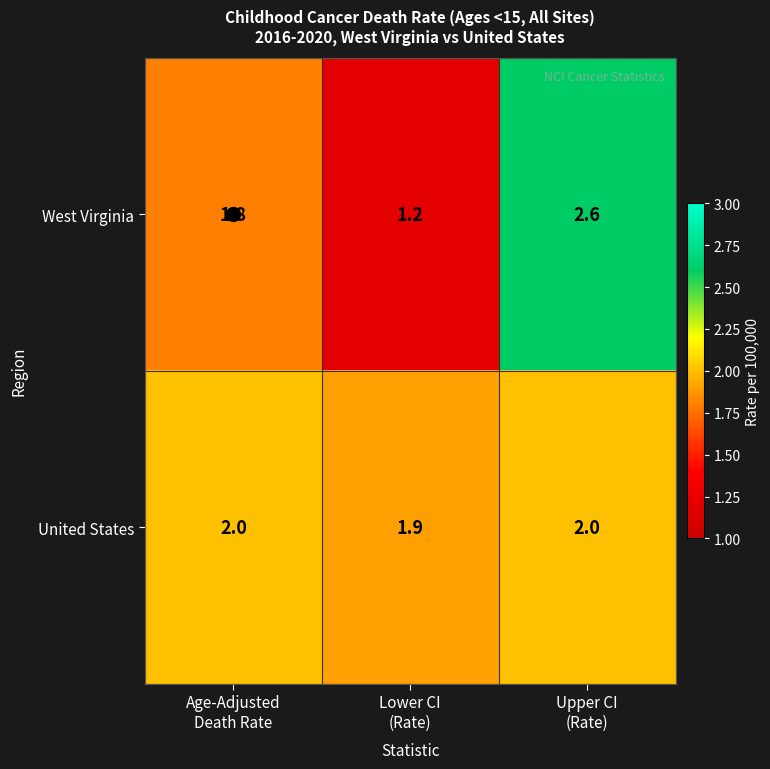

What is the spread (max minus min) of values at Lower CI
(Rate)?

0.7